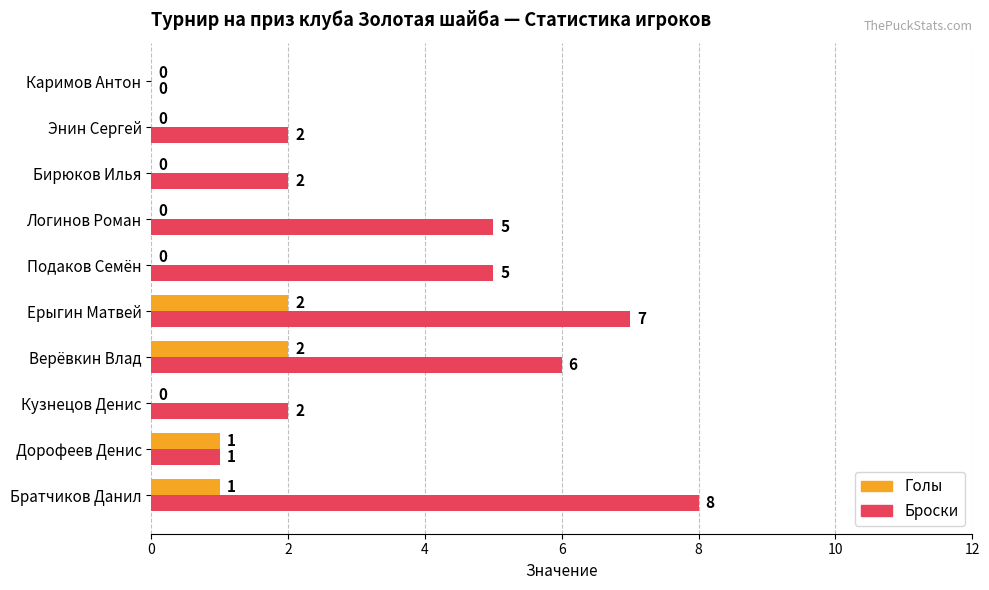

How many Голы values are between 0 and 1?

8